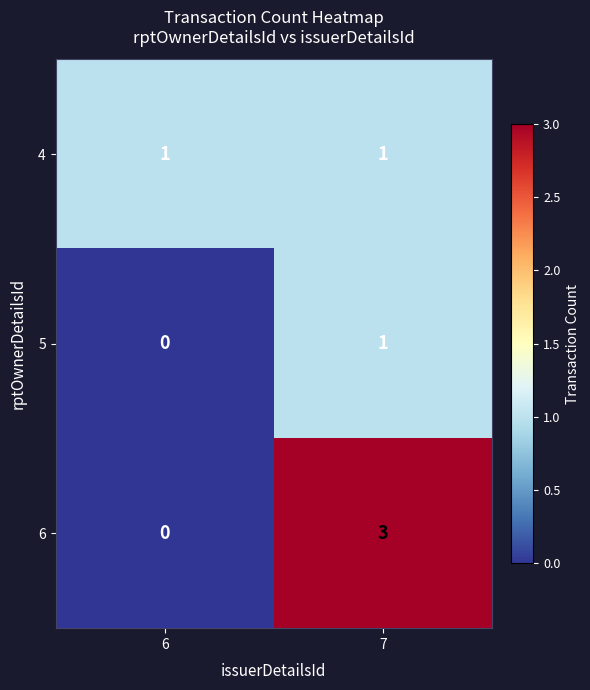

Rank the series by their average value, from highest to lowest.

6, 4, 5